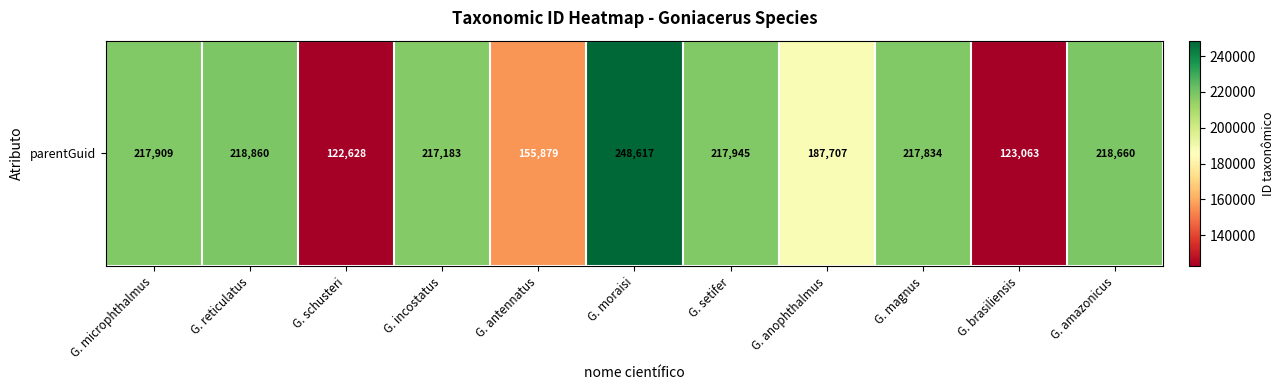

Which category has the highest value across all series?

G. moraisi